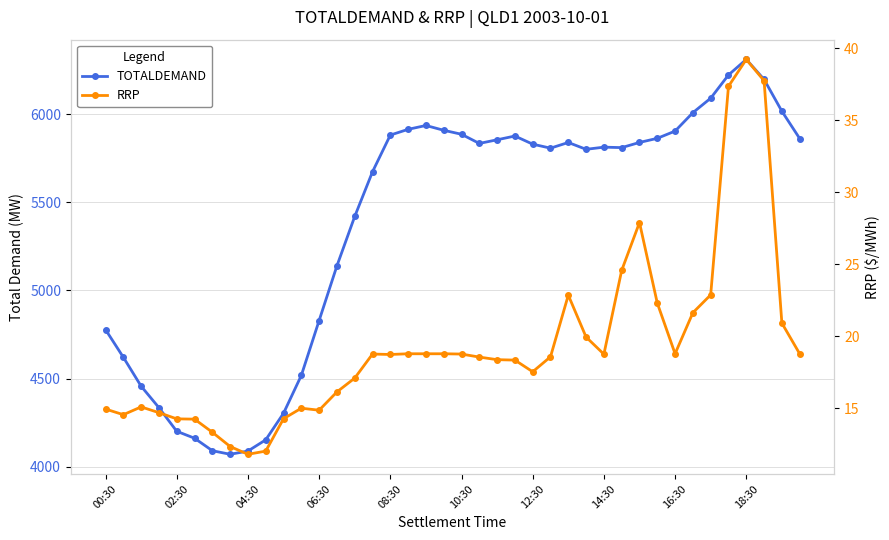

What is the difference between the maximum and second lowest values in the RRP series?

27.2